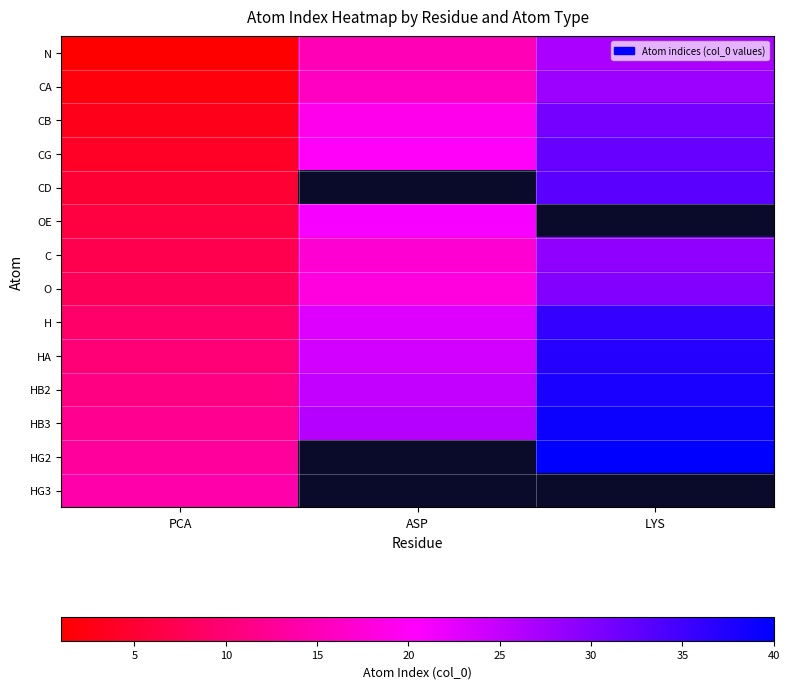

Count the HB3 values in the range 12 to 39.

3